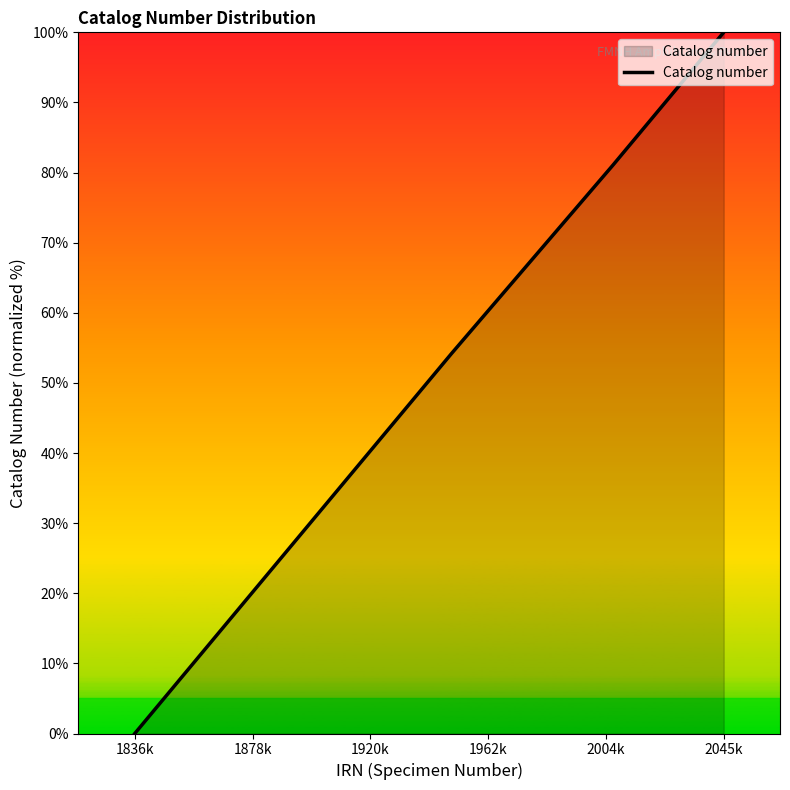

What is the difference between the maximum and minimum values?

100.0